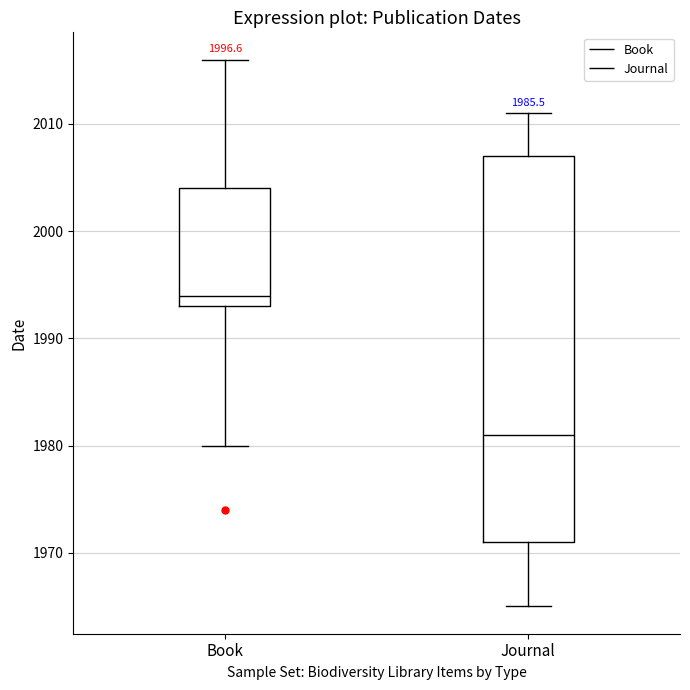

Reading left to right, read every box against the y-axis: the position of its median line, the range the box covers, and the ends of its whiskers. The values are not printed on the chart, so give them approximately, as read against the axis.

Book: median 1994, box 1993 to 2004, whiskers 1980 to 2016
Journal: median 1981, box 1971 to 2007, whiskers 1965 to 2011